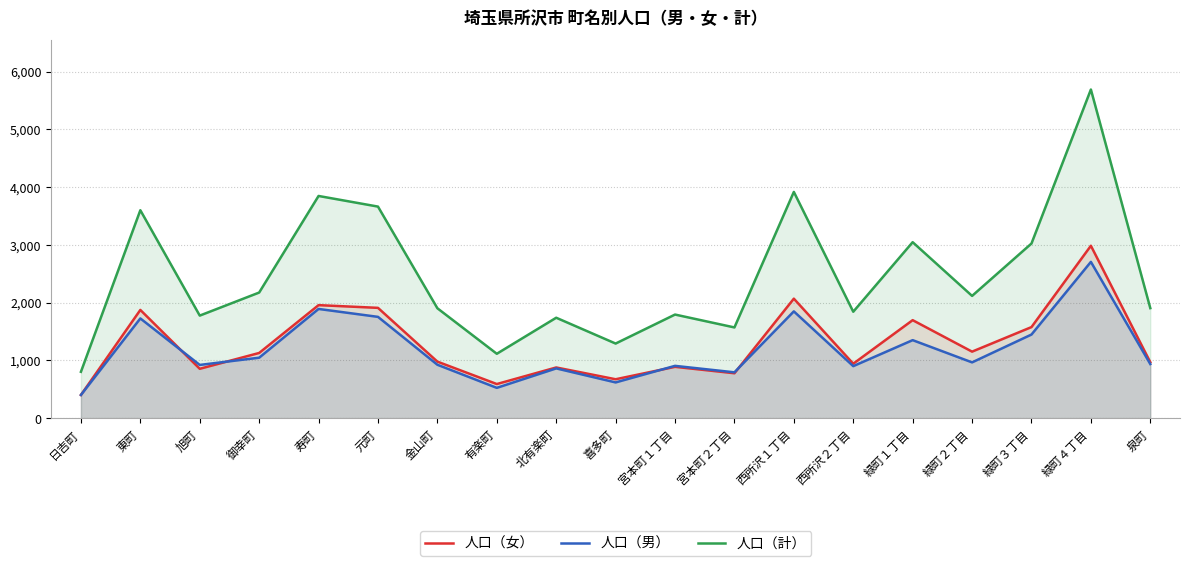

Does the chart have visible grid lines?

Yes